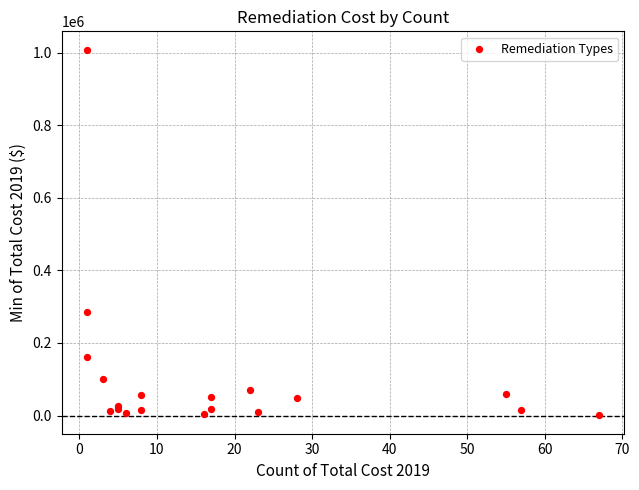

What Y value in the scatter plot is closest to 504375?

286137.5